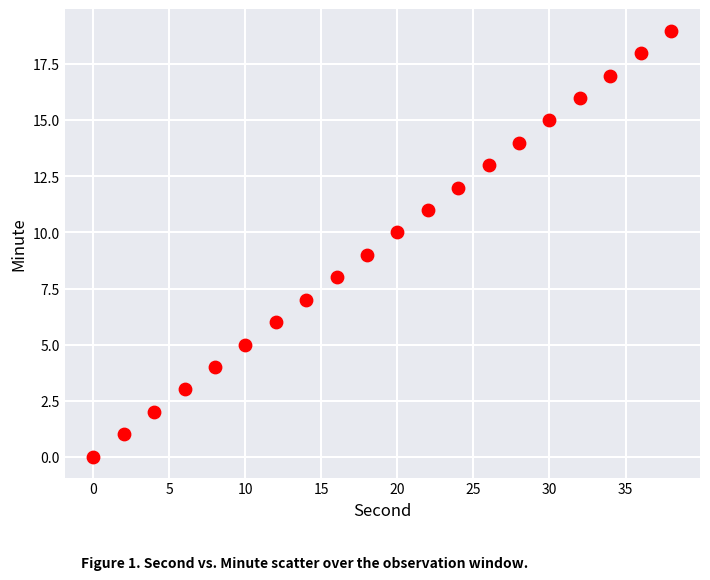

What is the range of X values (max minus min)?

38